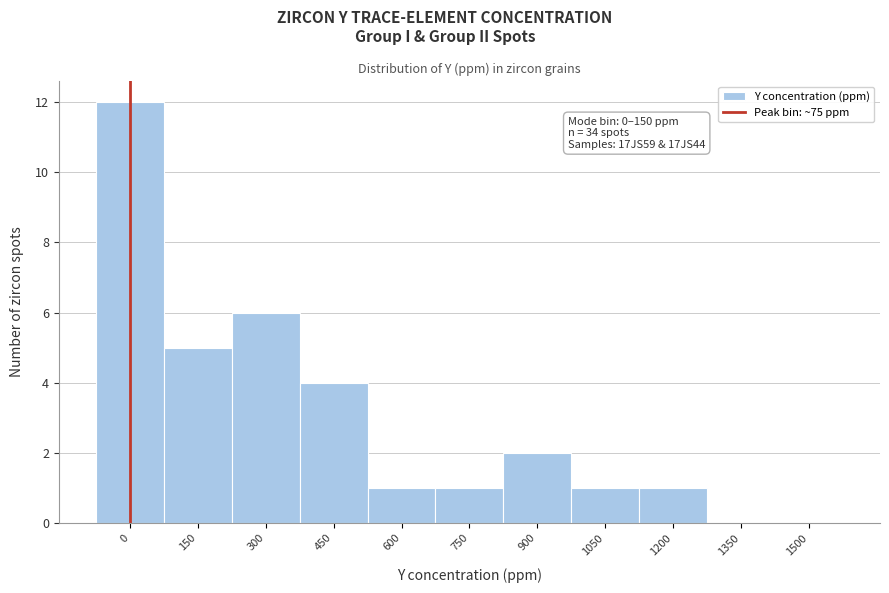

Reading left to right, extract all data points from this chart.

0=12	150=5	300=6	450=4	600=1	750=1	900=2	1050=1	1200=1	1350=0	1500=0